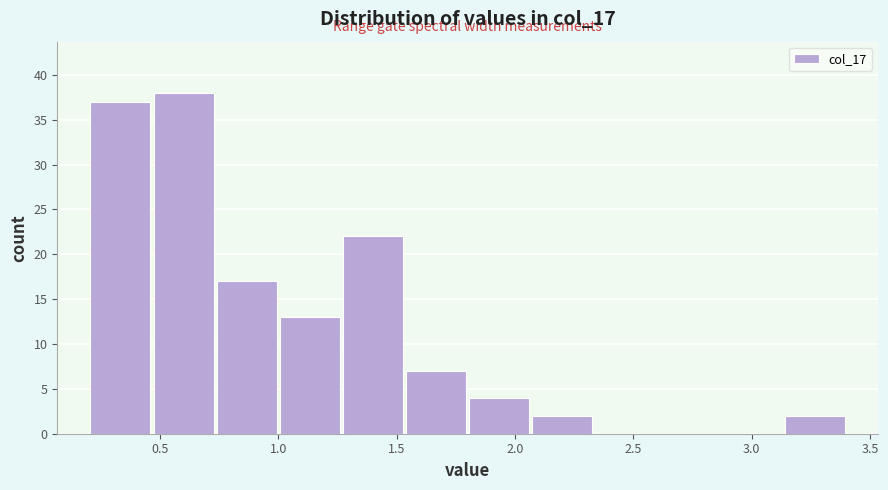

What is the height of the bar covering 1.25 to 1.55 on the x-axis? Neither the bar edges nor the heights are printed on the chart, so give them approximately, as read against the axes.

22